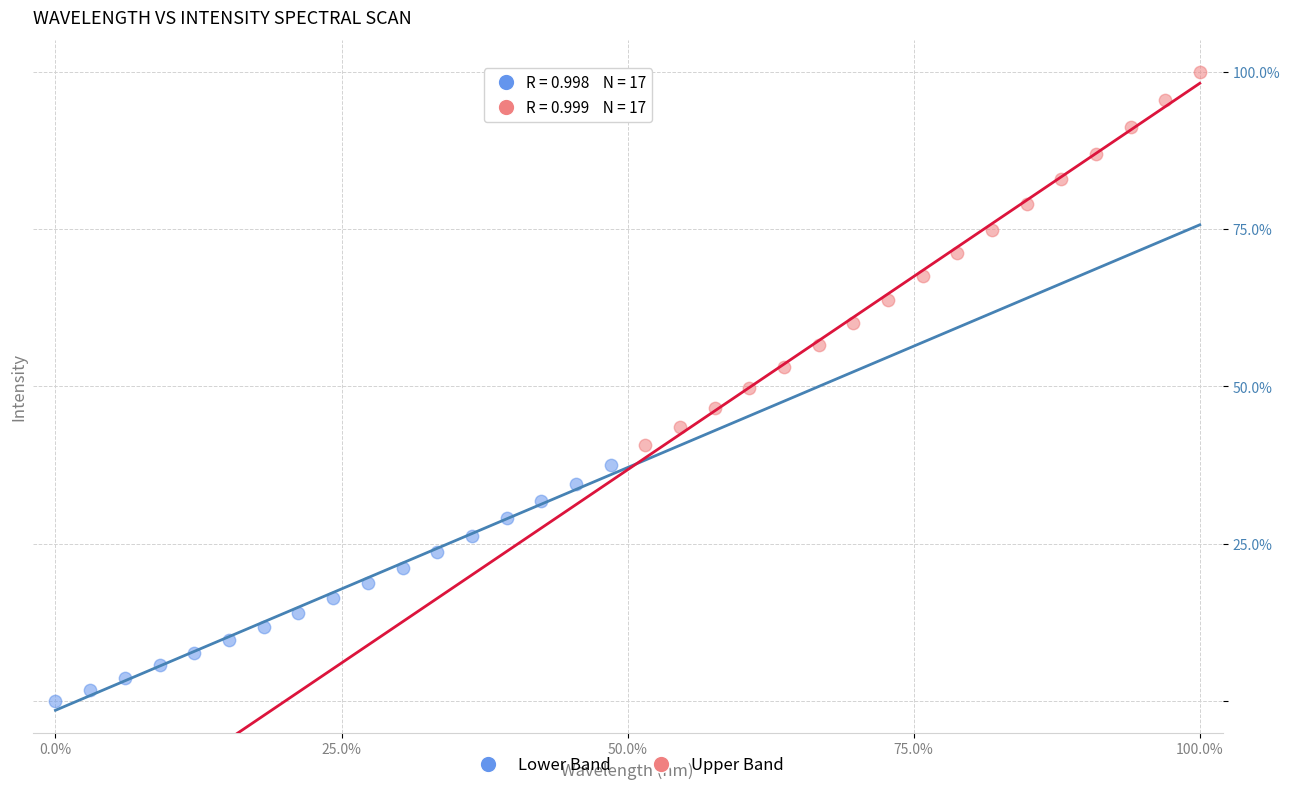

Which series reaches the maximum Y coordinate?

Upper Band